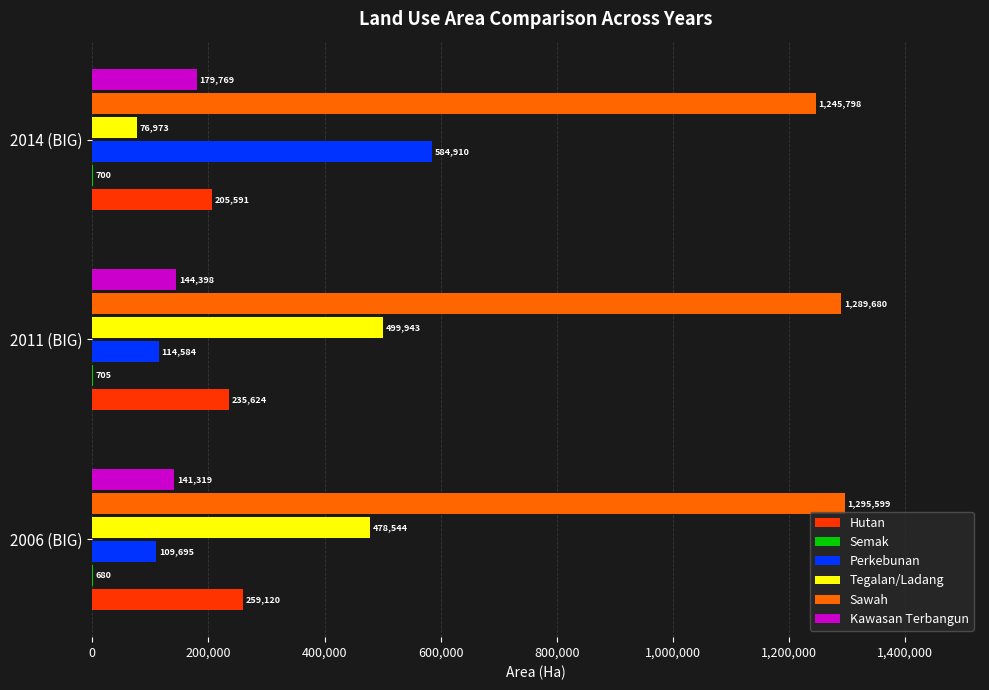

How many categories are shown in the chart?

3